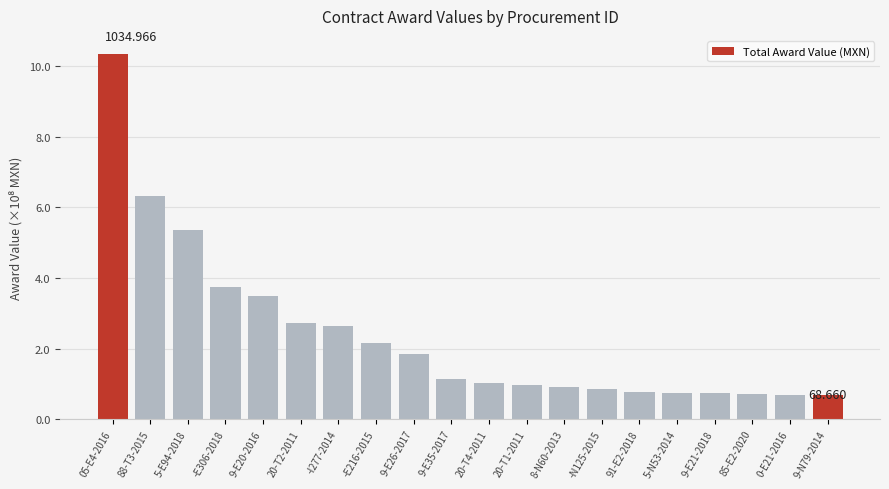

What is the sum of all values?

4784095927